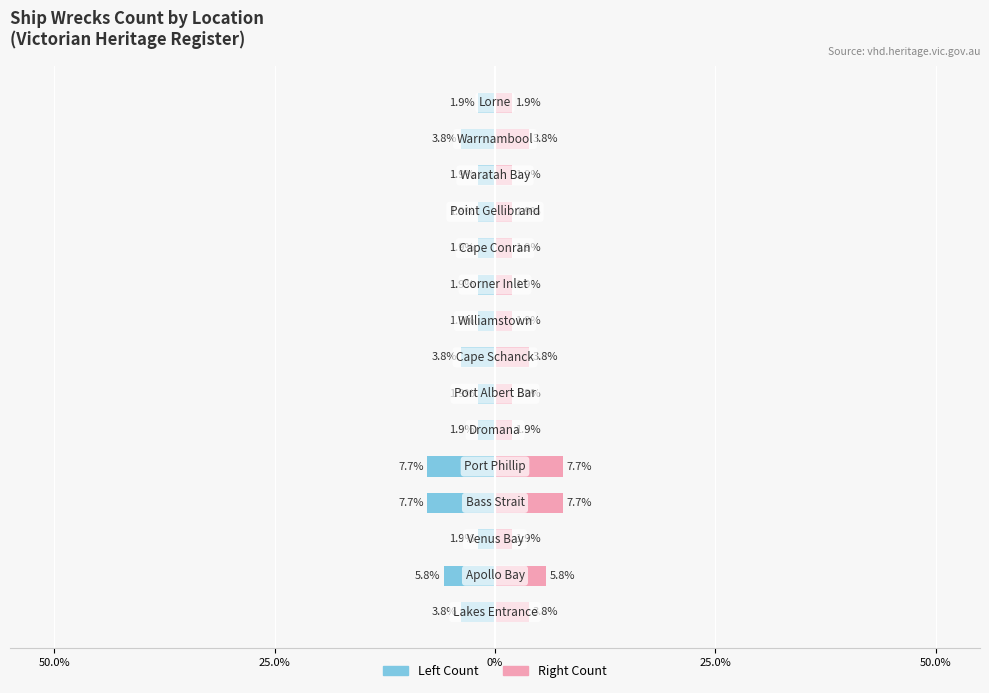

Reading left to right, list all the values displayed in this chart.

Male: -3.8	-5.8	-1.9	-7.7	-7.7	-1.9	-1.9	-3.8	-1.9	-1.9	-1.9	-1.9	-1.9	-3.8	-1.9
Female: 3.8	5.8	1.9	7.7	7.7	1.9	1.9	3.8	1.9	1.9	1.9	1.9	1.9	3.8	1.9